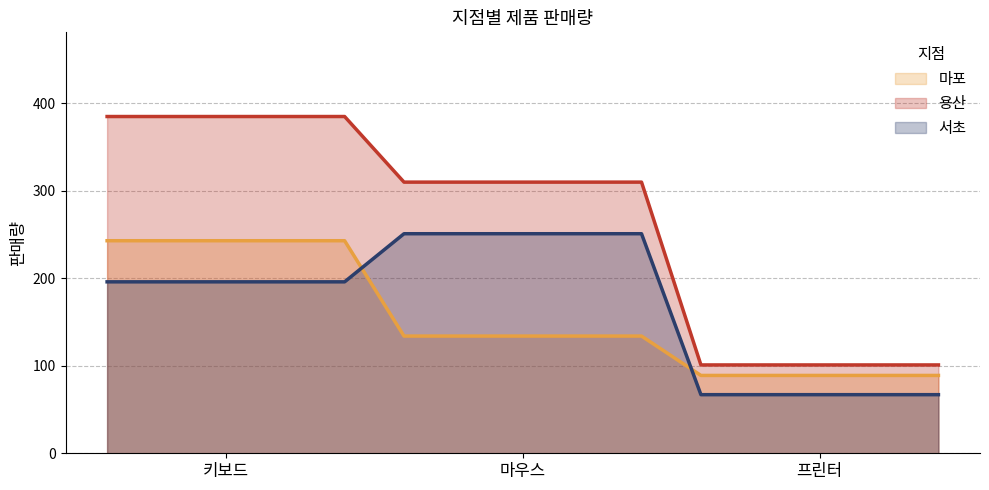

Which series has the widest spread of values?

용산